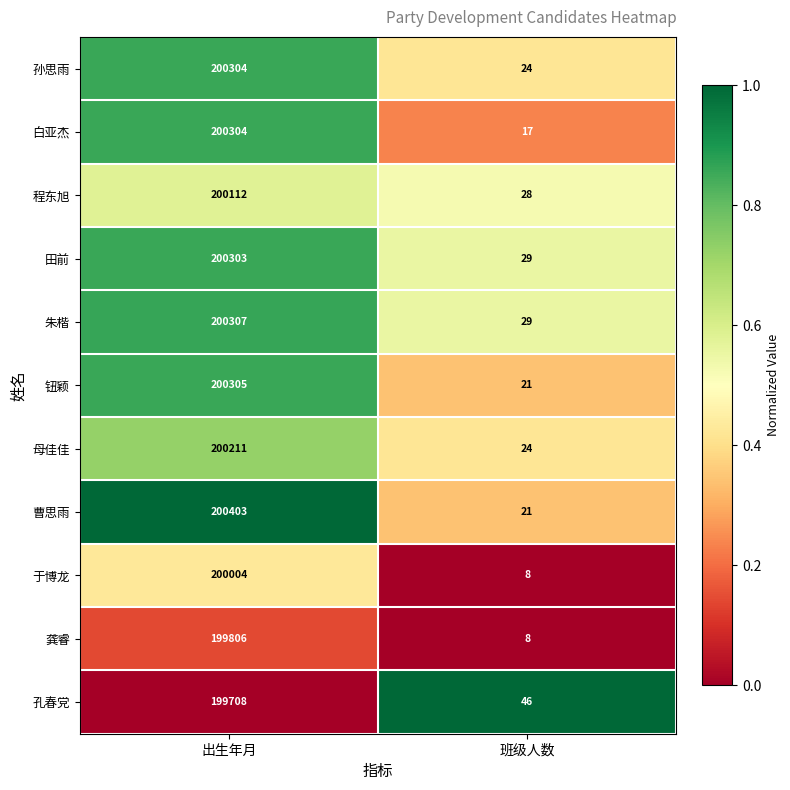

At which category does the chart reach its peak across all series?

出生年月